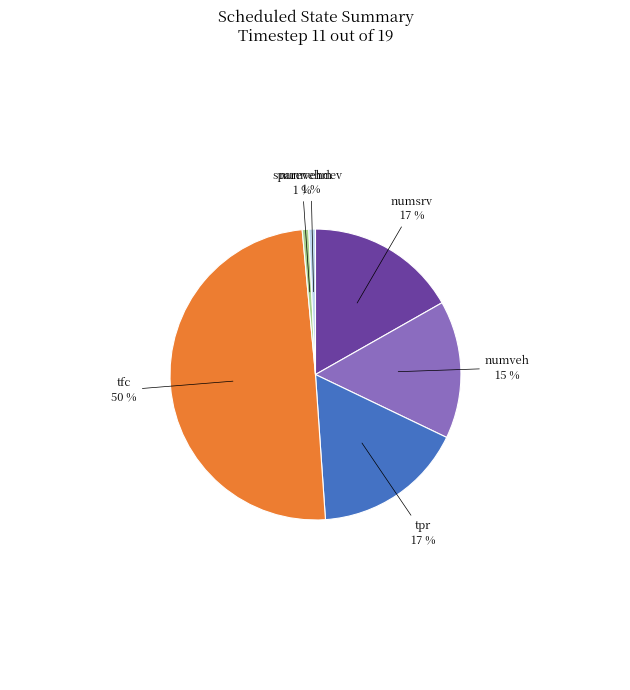

Approximately how many times larger is the value at numsrv compared to tpr?

1.0